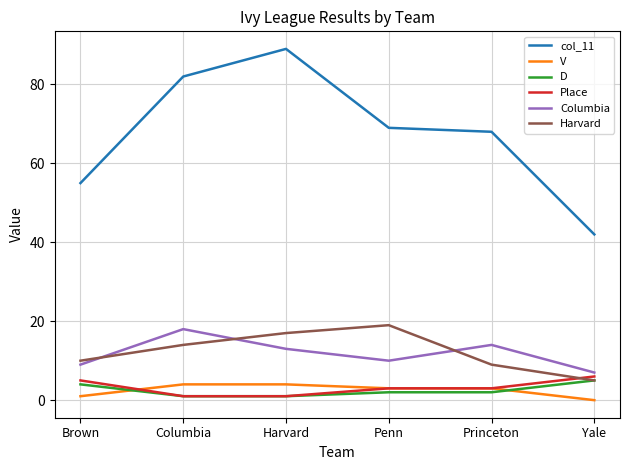

Reading left to right, transcribe all the data shown in this chart.

col_11: Brown=55	Columbia=82	Harvard=89	Penn=69	Princeton=68	Yale=42
V: Brown=1	Columbia=4	Harvard=4	Penn=3	Princeton=3	Yale=0
D: Brown=4	Columbia=1	Harvard=1	Penn=2	Princeton=2	Yale=5
Place: Brown=5	Columbia=1	Harvard=1	Penn=3	Princeton=3	Yale=6
Columbia: Brown=9	Columbia=18	Harvard=13	Penn=10	Princeton=14	Yale=7
Harvard: Brown=10	Columbia=14	Harvard=17	Penn=19	Princeton=9	Yale=5